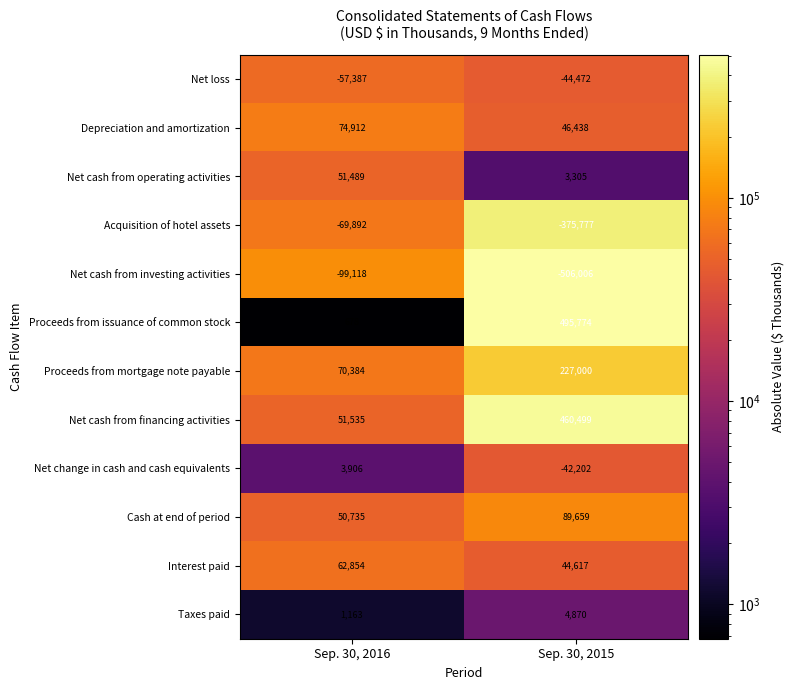

The value of Cash at end of period at Sep. 30, 2016 is 90085. True or false?

False